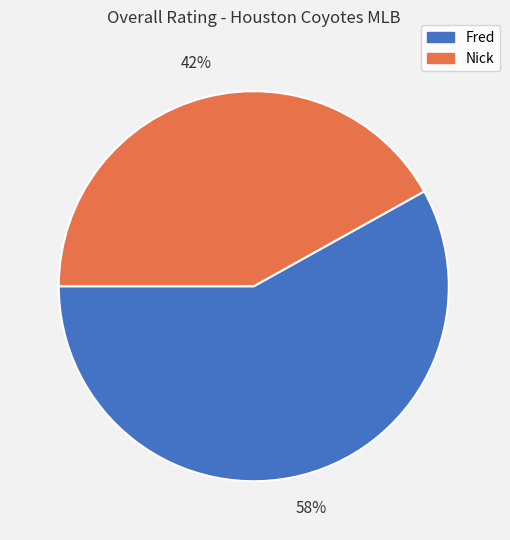

Which has a higher value, Nick or Fred?

Fred